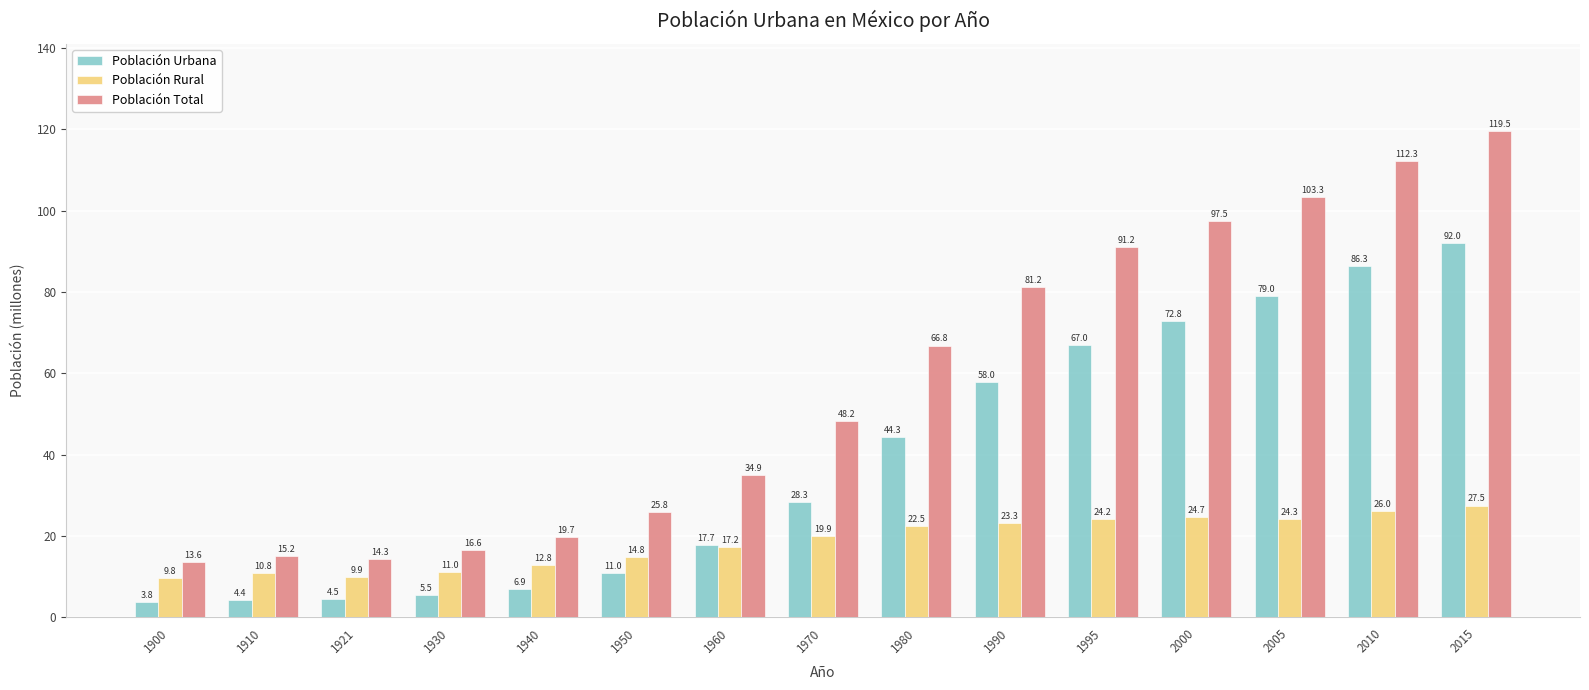

What is the difference between the maximum and minimum values in the Población Urbana series?

88.2